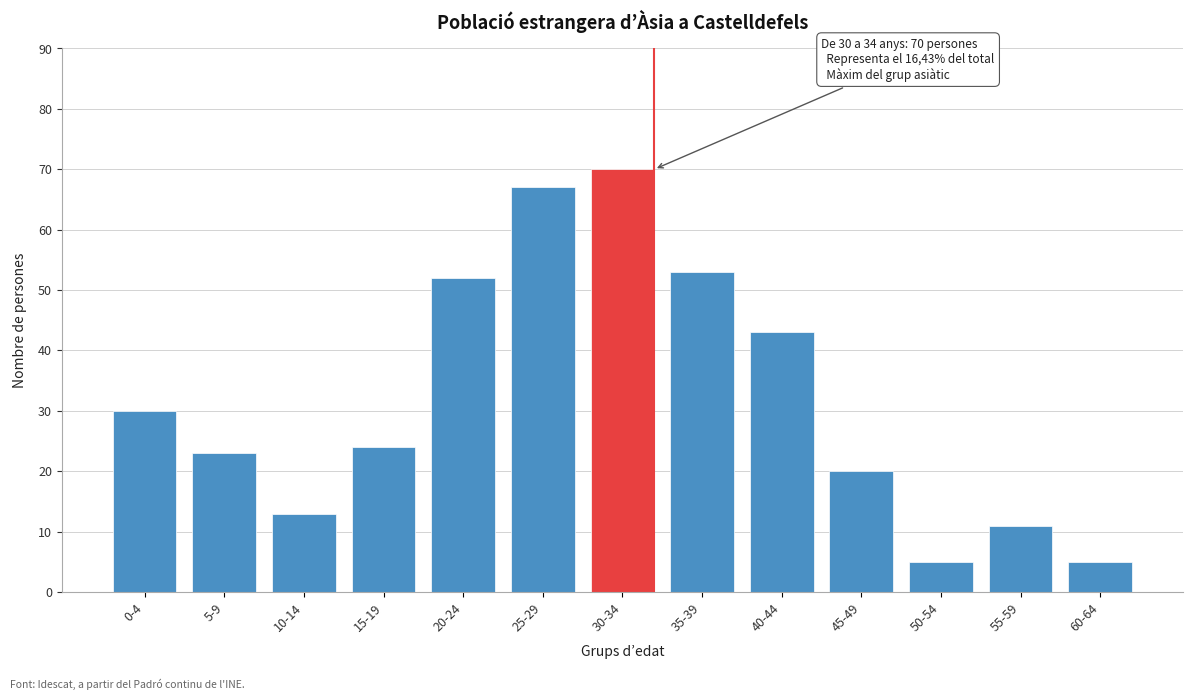

Reading left to right, list all the values displayed in this chart.

30	23	13	24	52	67	70	53	43	20	5	11	5